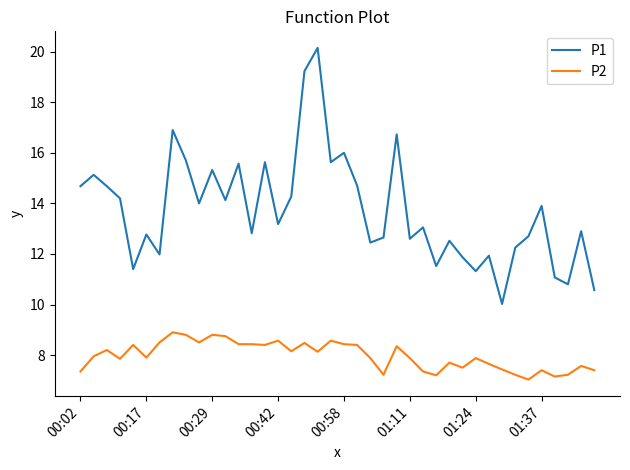

What is the lowest value of the P2 series?

7.0